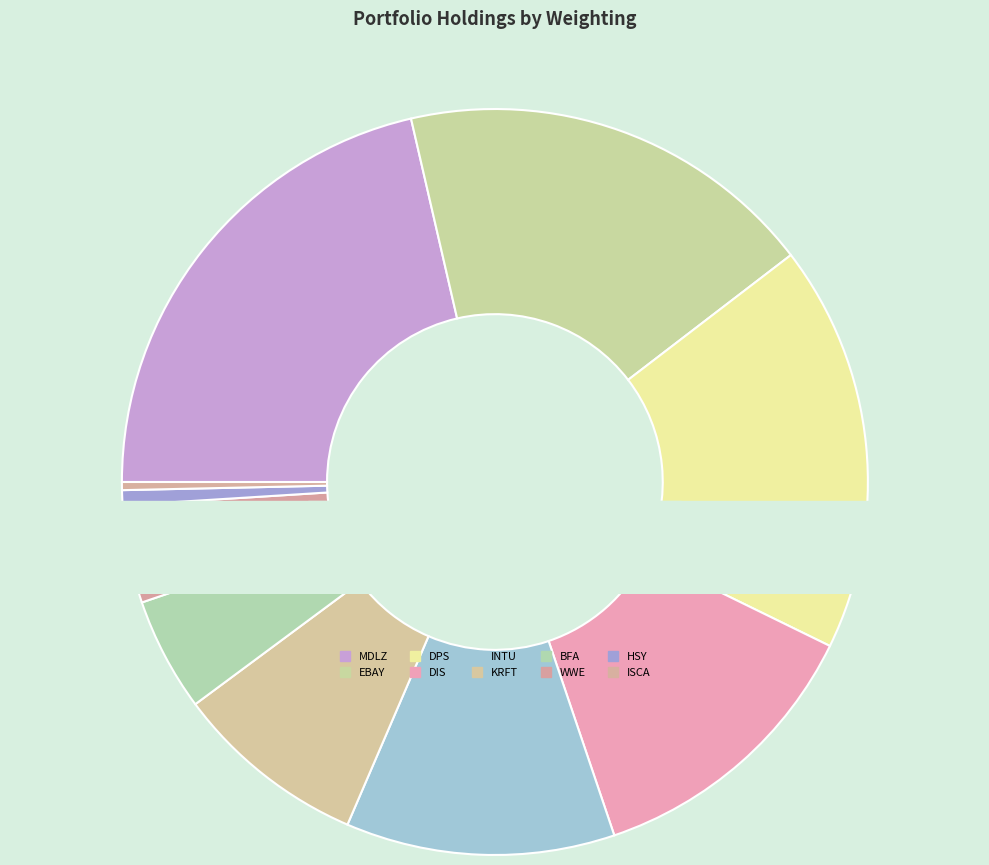

The WORLD WRESTLING ENTMT INC slice represents 1% of the pie. True or false?

False